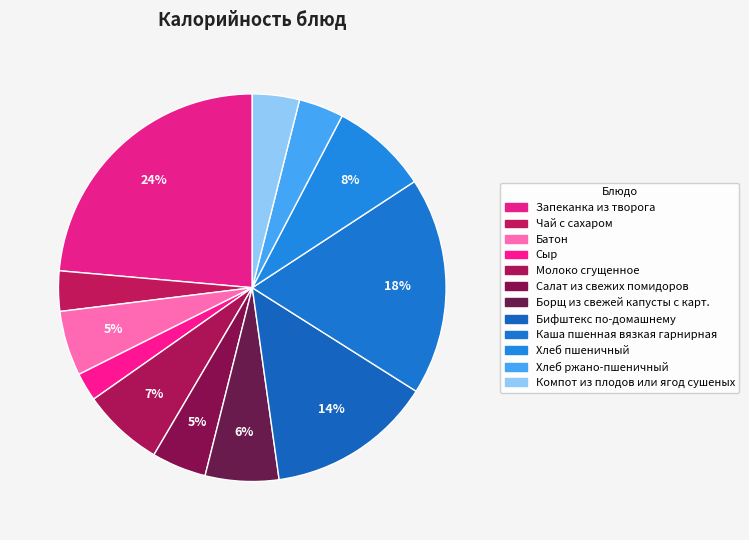

How many segments does this pie chart have?

12